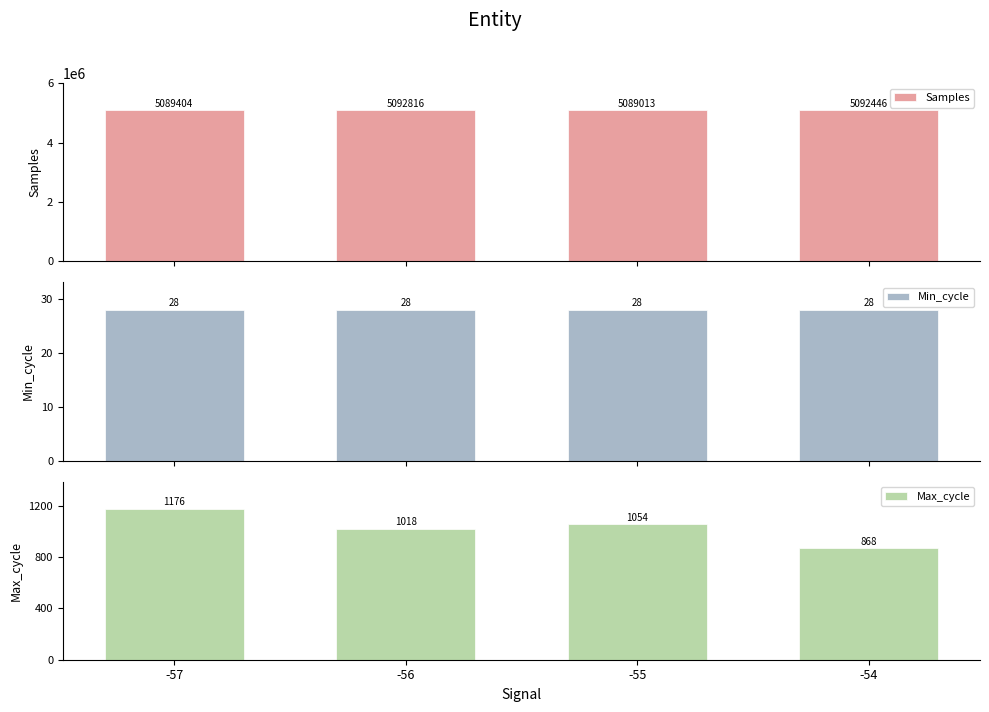

What are all the series names shown in the legend?

Samples, Min_cycle, Max_cycle